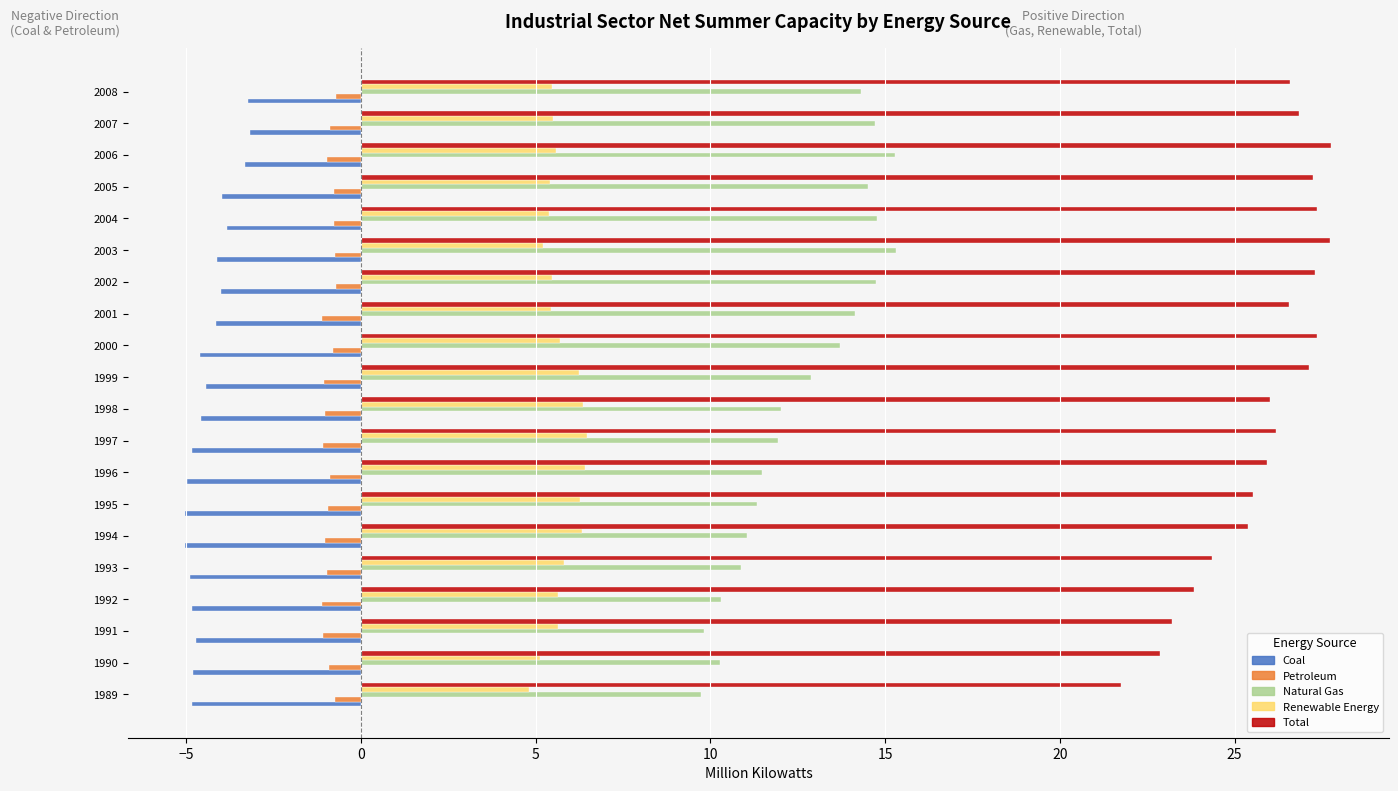

The Coal series shows -4.0 at 2005. True or false?

True